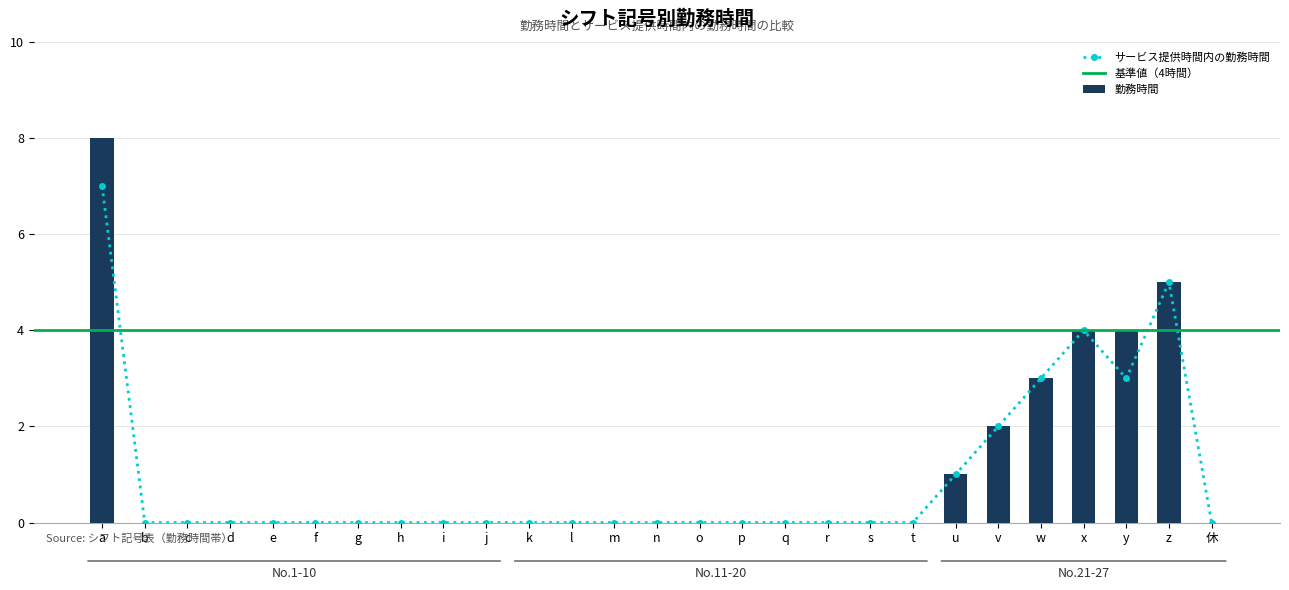

What position from the left is t?

20